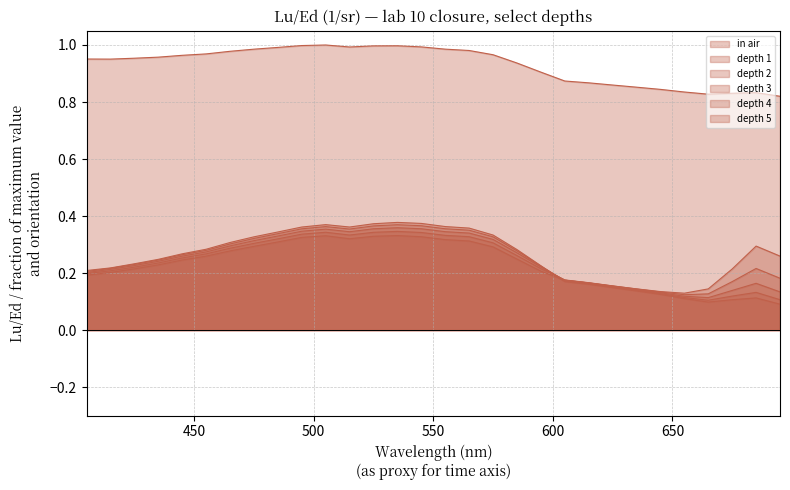

Reading right to left, list all the values displayed in this chart.

in air: 695=0.8	685=0.8	675=0.8	665=0.8	655=0.8	645=0.8	635=0.9	625=0.9	615=0.9	605=0.9	595=0.9	585=0.9	575=1.0	565=1.0	555=1.0	545=1.0	535=1.0	525=1.0	515=1.0	505=1.0	495=1.0	485=1.0	475=1.0	465=1.0	455=1.0	445=1.0	435=1.0	425=1.0	415=1.0	405=1.0
depth 1: 695=0.1	685=0.1	675=0.1	665=0.1	655=0.1	645=0.1	635=0.1	625=0.1	615=0.2	605=0.2	595=0.2	585=0.3	575=0.3	565=0.4	555=0.4	545=0.4	535=0.4	525=0.4	515=0.4	505=0.4	495=0.4	485=0.3	475=0.3	465=0.3	455=0.3	445=0.3	435=0.2	425=0.2	415=0.2	405=0.2
depth 2: 695=0.1	685=0.1	675=0.1	665=0.1	655=0.1	645=0.1	635=0.1	625=0.2	615=0.2	605=0.2	595=0.2	585=0.3	575=0.3	565=0.4	555=0.4	545=0.4	535=0.4	525=0.4	515=0.4	505=0.4	495=0.4	485=0.3	475=0.3	465=0.3	455=0.3	445=0.3	435=0.2	425=0.2	415=0.2	405=0.2
depth 3: 695=0.1	685=0.2	675=0.1	665=0.1	655=0.1	645=0.1	635=0.1	625=0.2	615=0.2	605=0.2	595=0.2	585=0.3	575=0.3	565=0.3	555=0.3	545=0.4	535=0.4	525=0.4	515=0.3	505=0.4	495=0.3	485=0.3	475=0.3	465=0.3	455=0.3	445=0.3	435=0.2	425=0.2	415=0.2	405=0.2
depth 4: 695=0.2	685=0.2	675=0.2	665=0.1	655=0.1	645=0.1	635=0.1	625=0.2	615=0.2	605=0.2	595=0.2	585=0.3	575=0.3	565=0.3	555=0.3	545=0.3	535=0.3	525=0.3	515=0.3	505=0.3	495=0.3	485=0.3	475=0.3	465=0.3	455=0.3	445=0.3	435=0.2	425=0.2	415=0.2	405=0.2
depth 5: 695=0.3	685=0.3	675=0.2	665=0.1	655=0.1	645=0.1	635=0.1	625=0.2	615=0.2	605=0.2	595=0.2	585=0.2	575=0.3	565=0.3	555=0.3	545=0.3	535=0.3	525=0.3	515=0.3	505=0.3	495=0.3	485=0.3	475=0.3	465=0.3	455=0.3	445=0.2	435=0.2	425=0.2	415=0.2	405=0.2